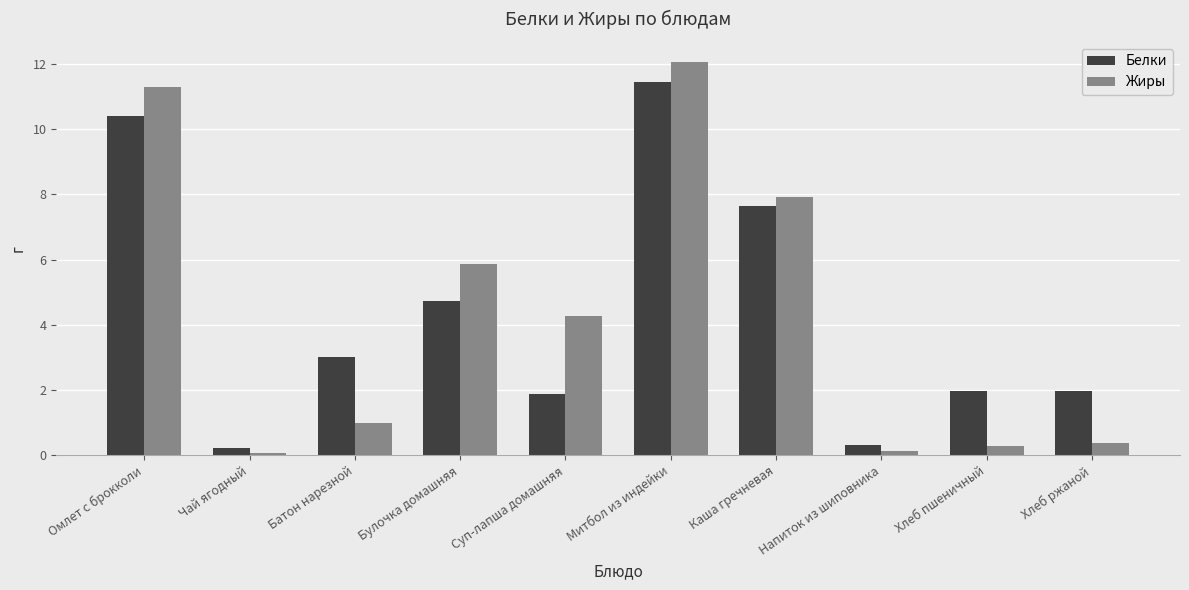

What is the smallest value displayed?

0.1